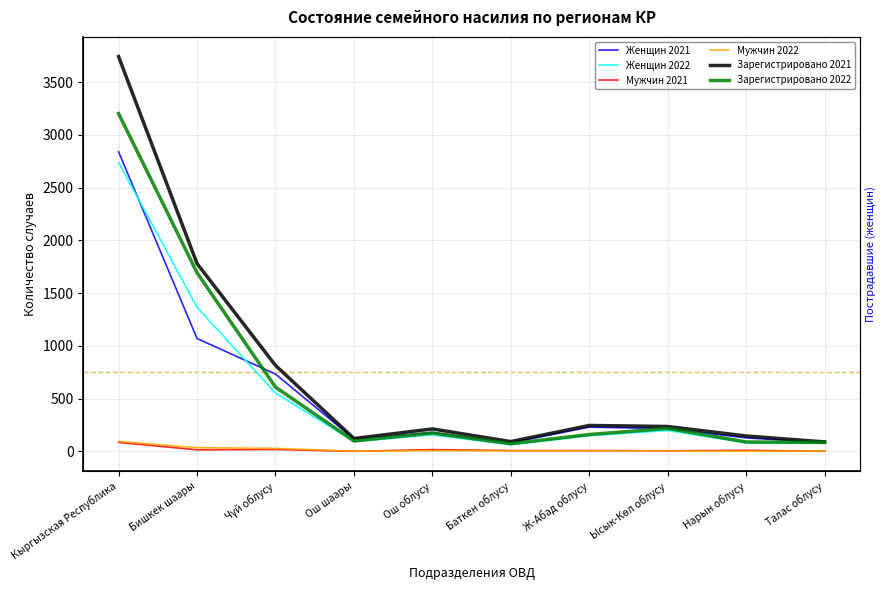

Read the Женщин 2022 value at Талас облусу, to the nearest 50.

100